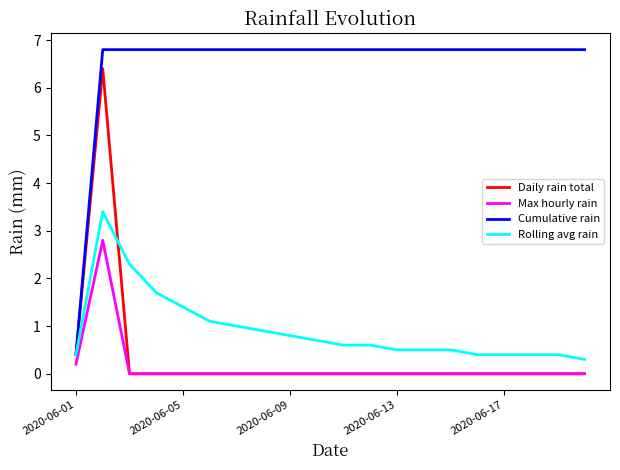

Which series has the largest total across all categories?

Cumulative rain